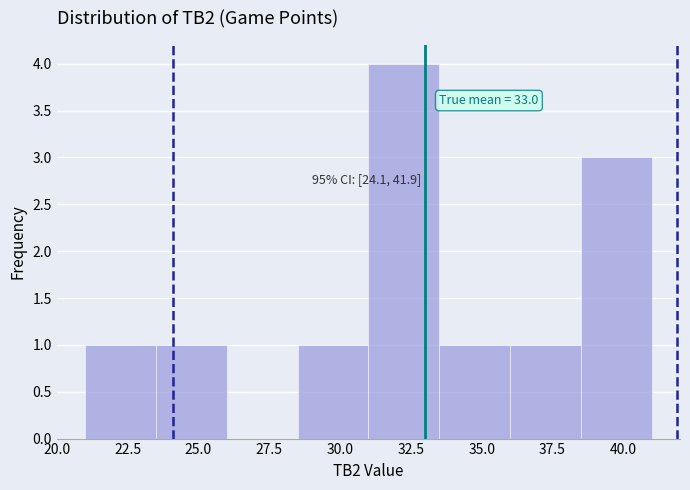

Which range on the x-axis has the tallest bar?

31.0 to 33.5